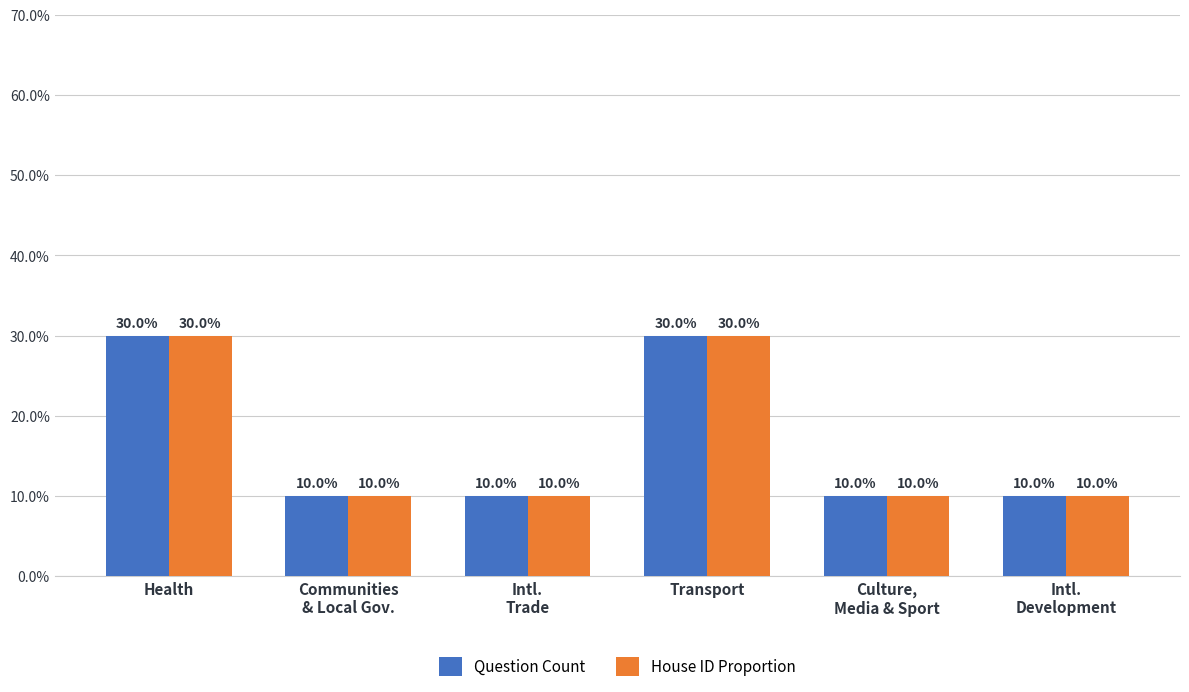

How many Question Count values are between 10 and 30?

6